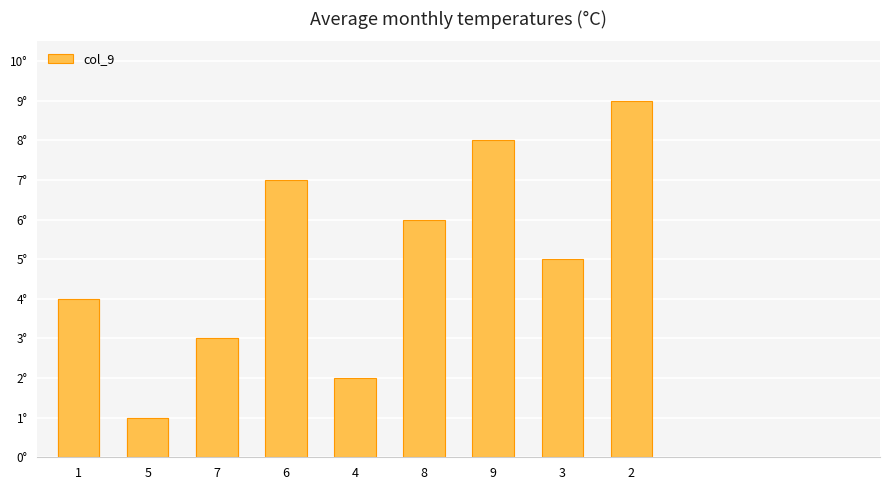

At which label does the data first exceed 4?

6